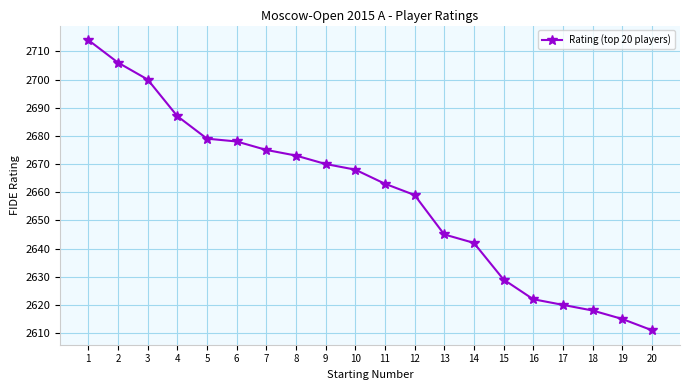

The value at 8 is 1621. True or false?

False